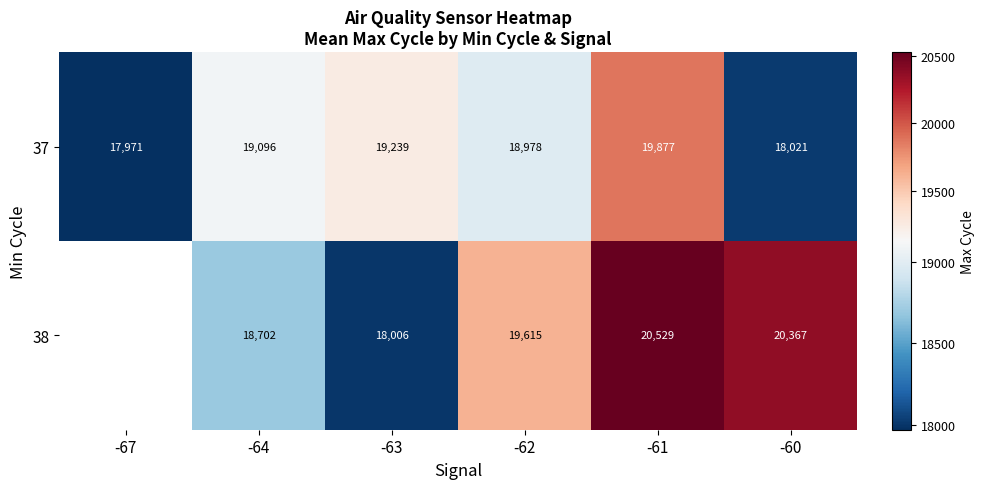

Between -60 and -63, which is larger?

-63